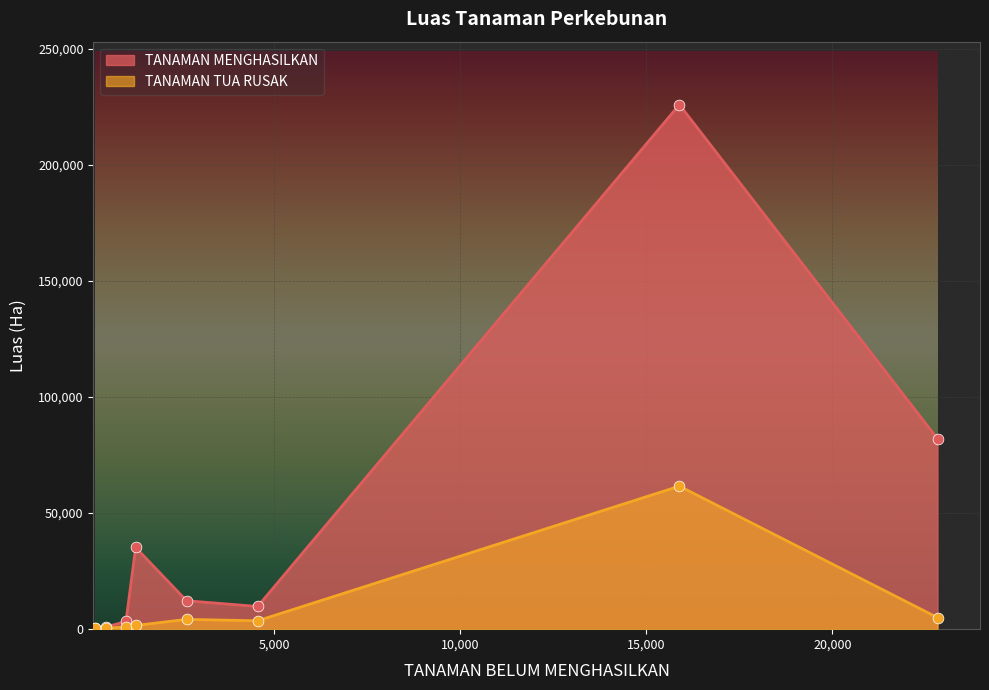

What are all the series names shown in the legend?

TANAMAN MENGHASILKAN, TANAMAN TUA RUSAK